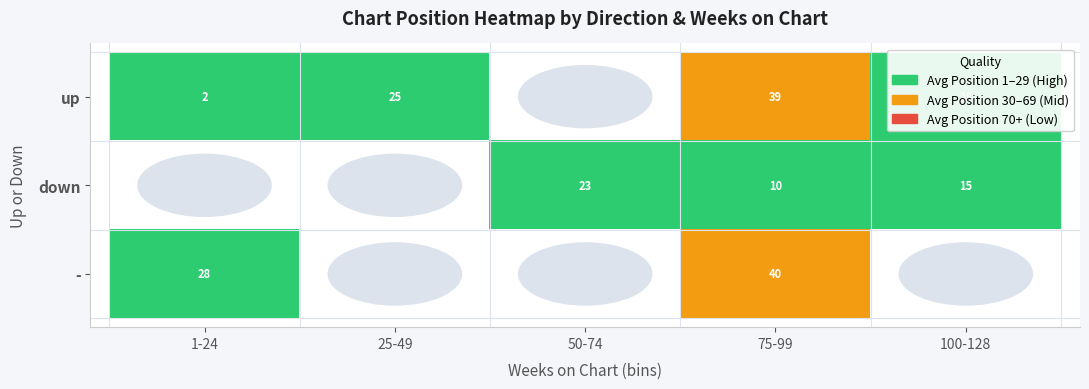

What is the total value across all series at 75-99?

89